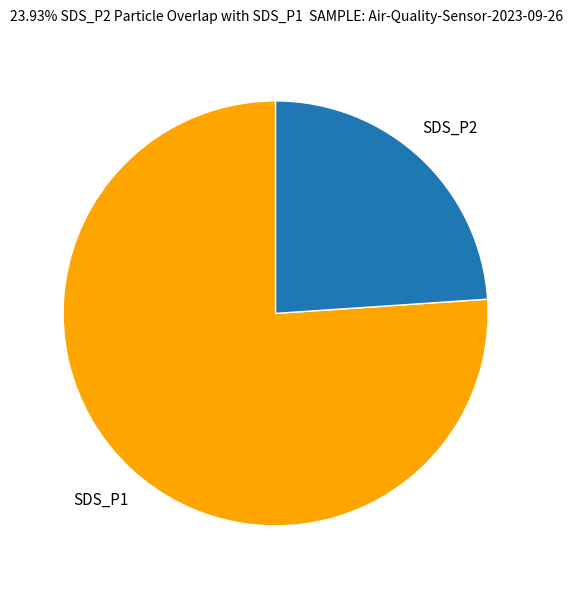

Does SDS_P2 represent more than half of the total?

No